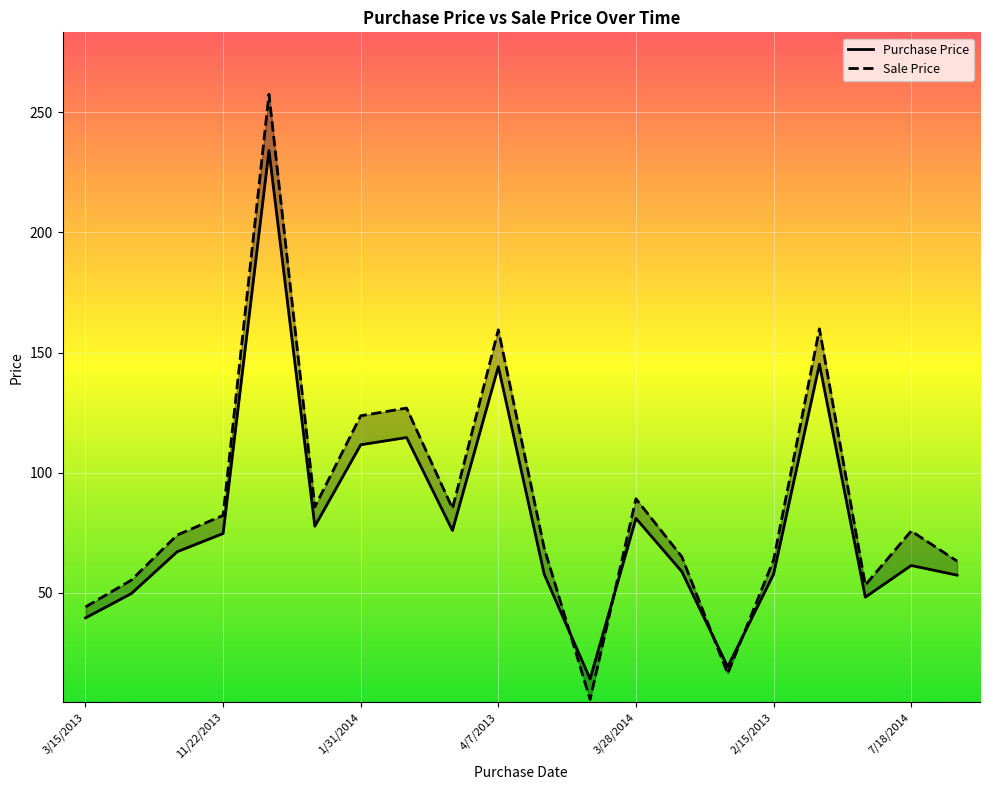

Where do Purchase Price and Sale Price first cross each other?

10 and 11